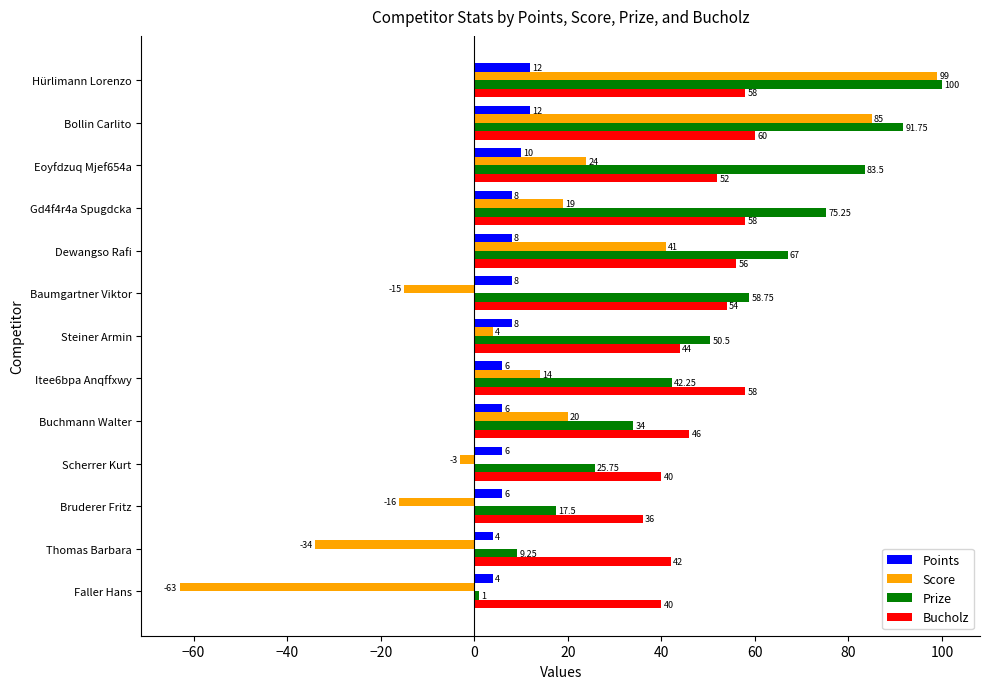

List the series in order of their peak value, highest first.

Prize, Score, Bucholz, Points